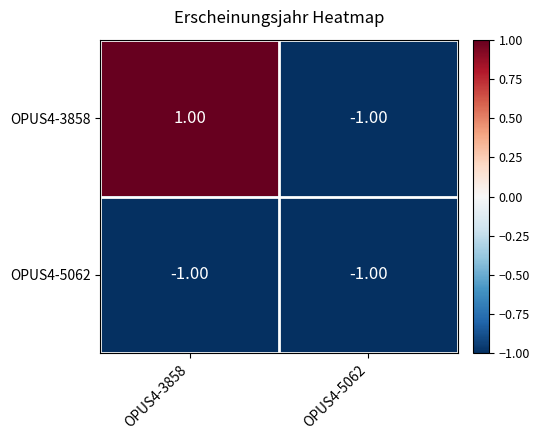

At OPUS4-3858, list the series in order from largest to smallest.

OPUS4-3858, OPUS4-5062